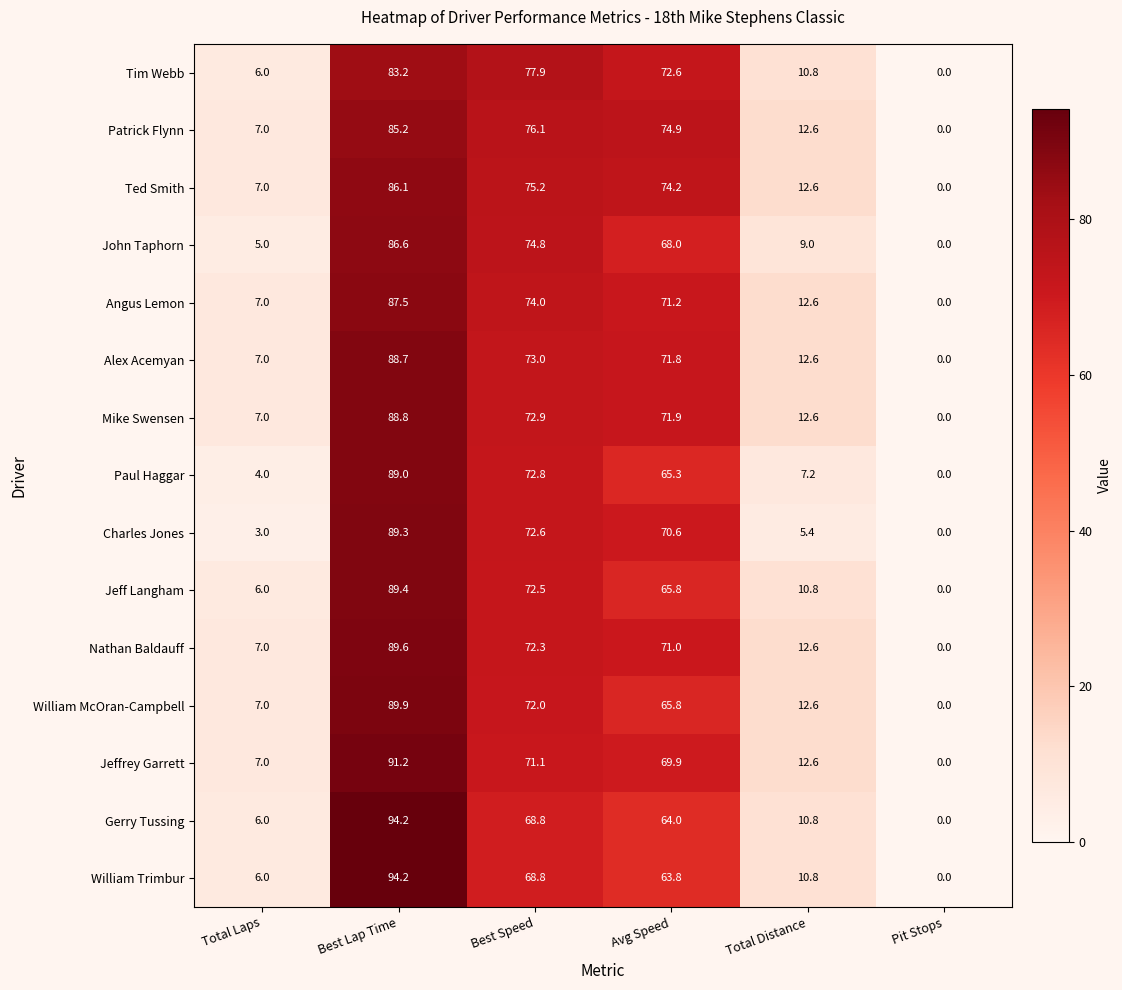

What is the total value across all series at Total Laps?

92.0